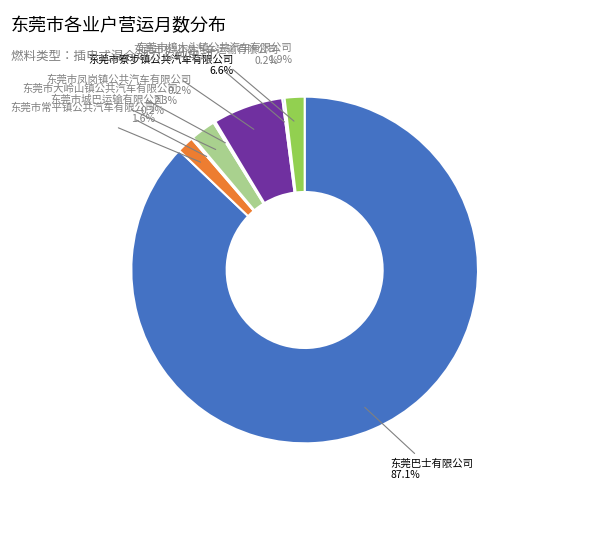

To the nearest percent, what is the difference between the largest and smallest slice percentages?

87%